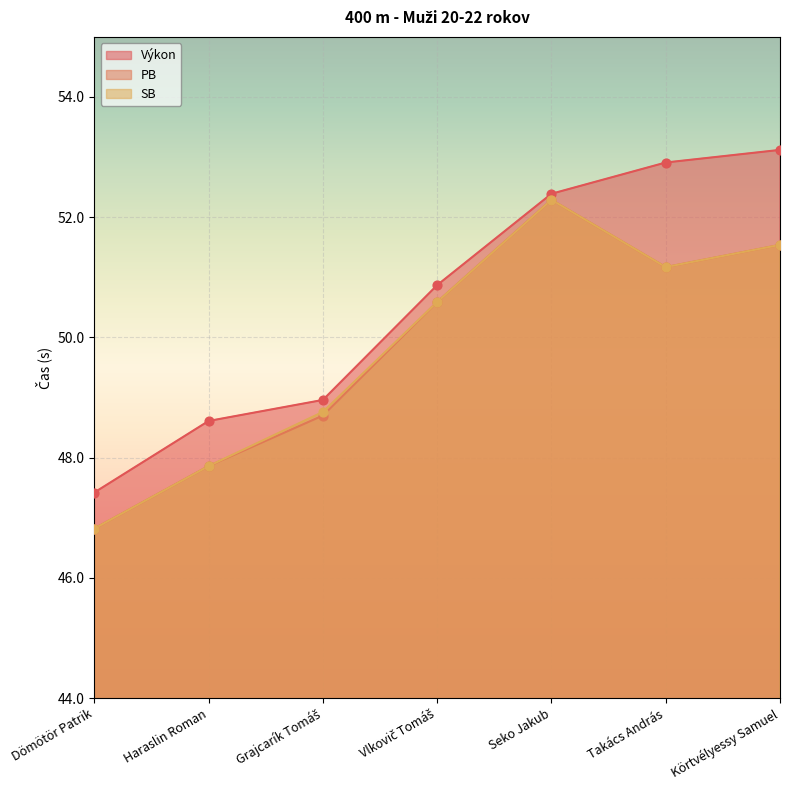

Which series has the largest Y range (max minus min)?

Výkon